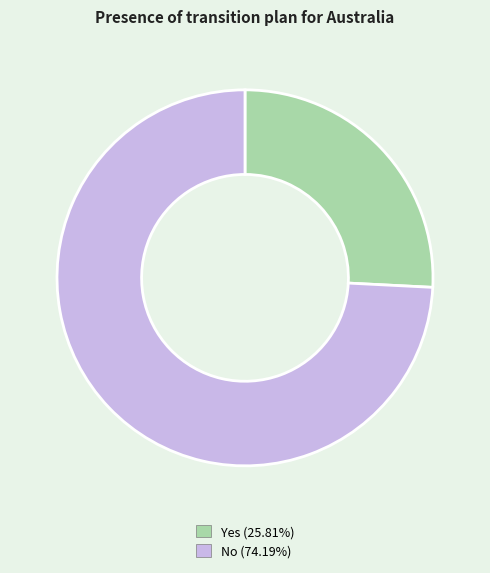

Which category has the biggest portion of the pie?

No